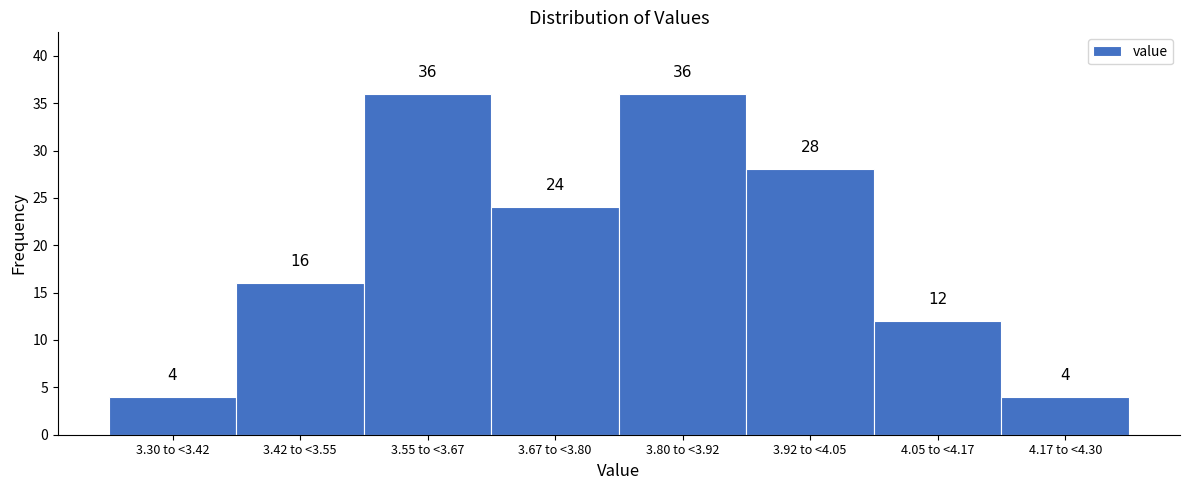

Reading left to right, what are all the values shown in this chart?

3.30 to <3.42=4	3.42 to <3.55=16	3.55 to <3.67=36	3.67 to <3.80=24	3.80 to <3.92=36	3.92 to <4.05=28	4.05 to <4.17=12	4.17 to <4.30=4